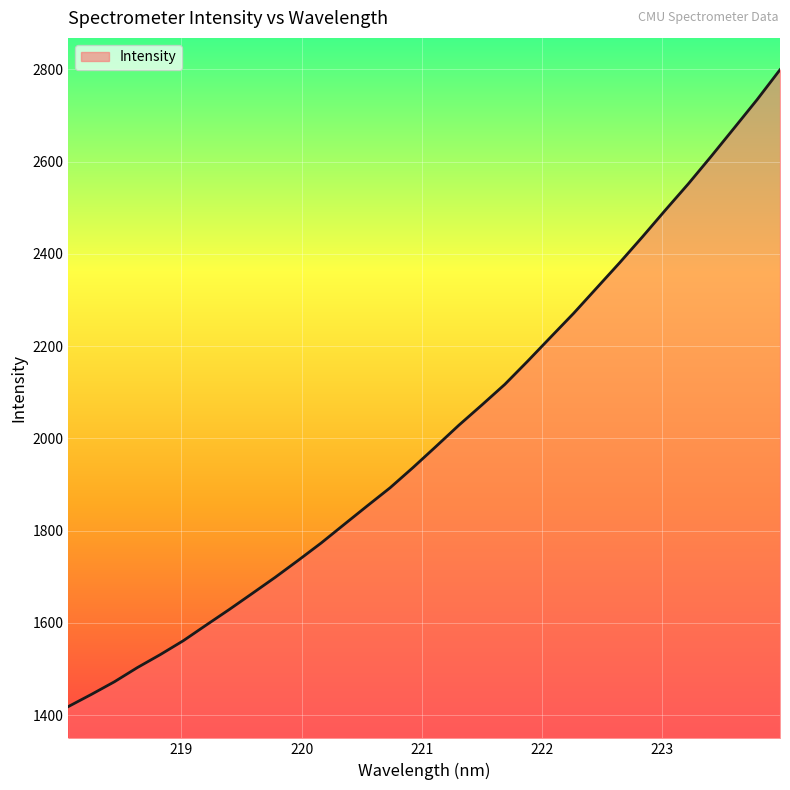

How many lines are shown in the chart?

1